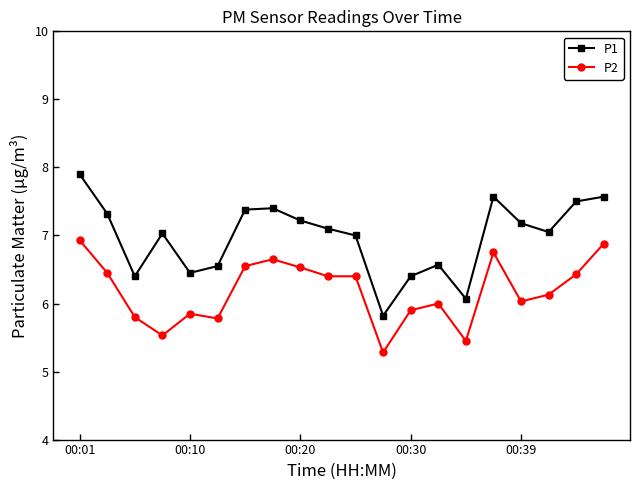

What is the difference between the second highest and minimum values in the P2 series?

1.6